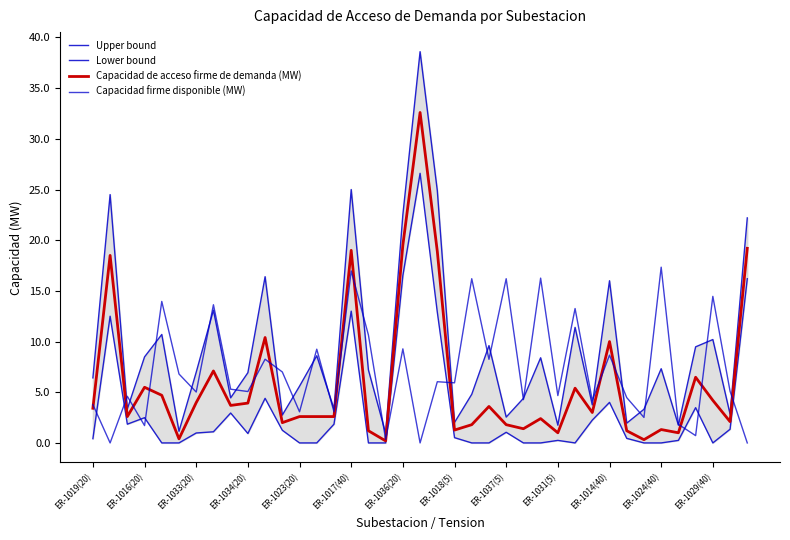

Which series changed the most between 19 and 26?

Upper bound